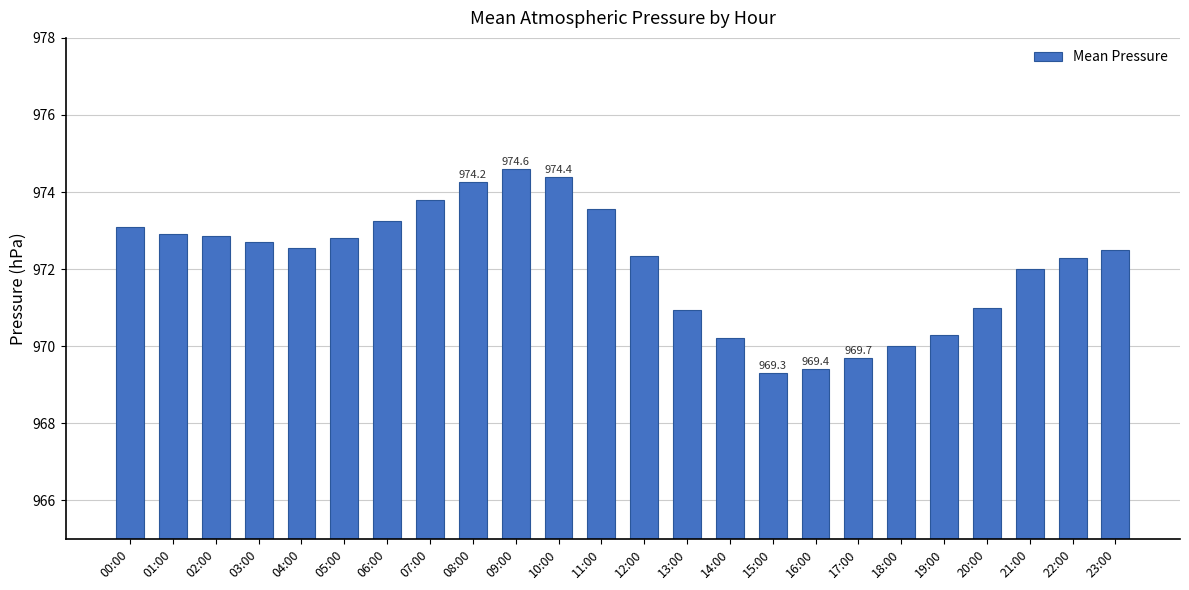

How many series are shown in this chart?

1